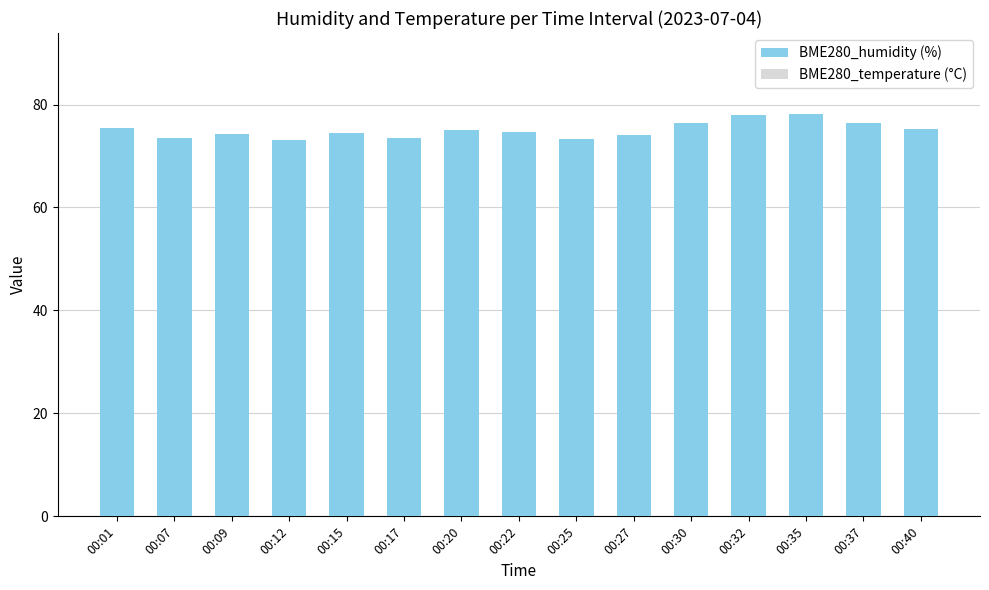

Rank the categories by BME280_humidity (%) value from highest to lowest.

00:35, 00:32, 00:30, 00:37, 00:01, 00:40, 00:20, 00:22, 00:15, 00:09, 00:27, 00:07, 00:17, 00:25, 00:12